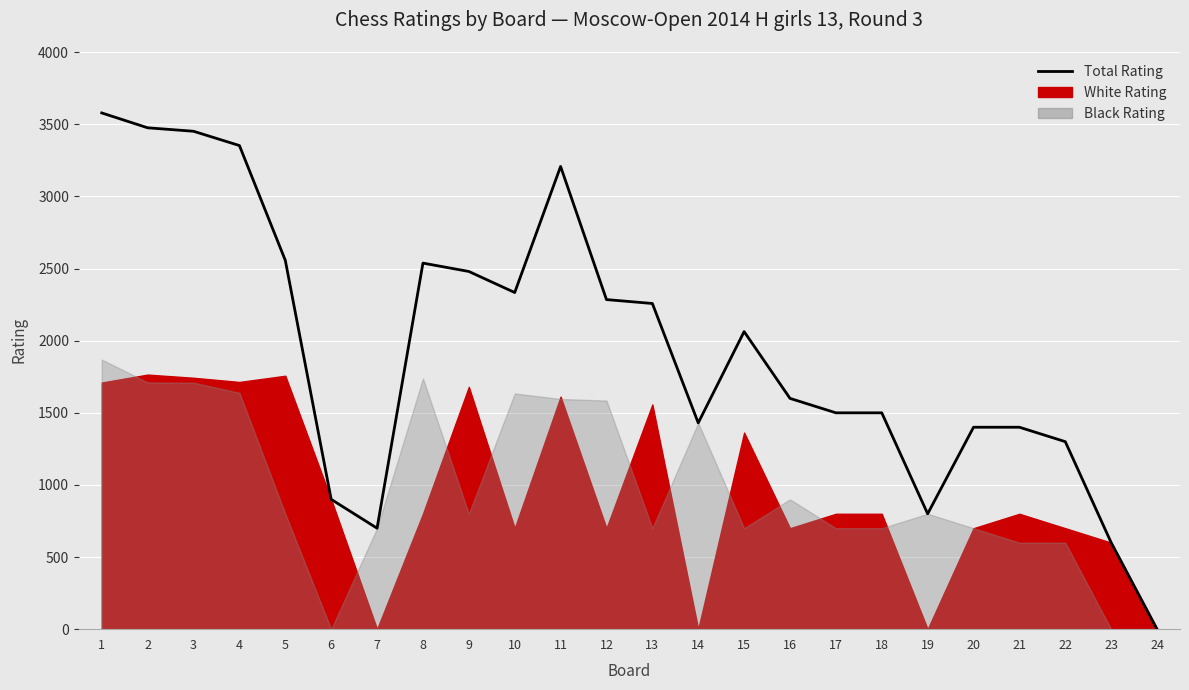

How many points are lower than both their immediate neighbors (excluding endpoints)?

4